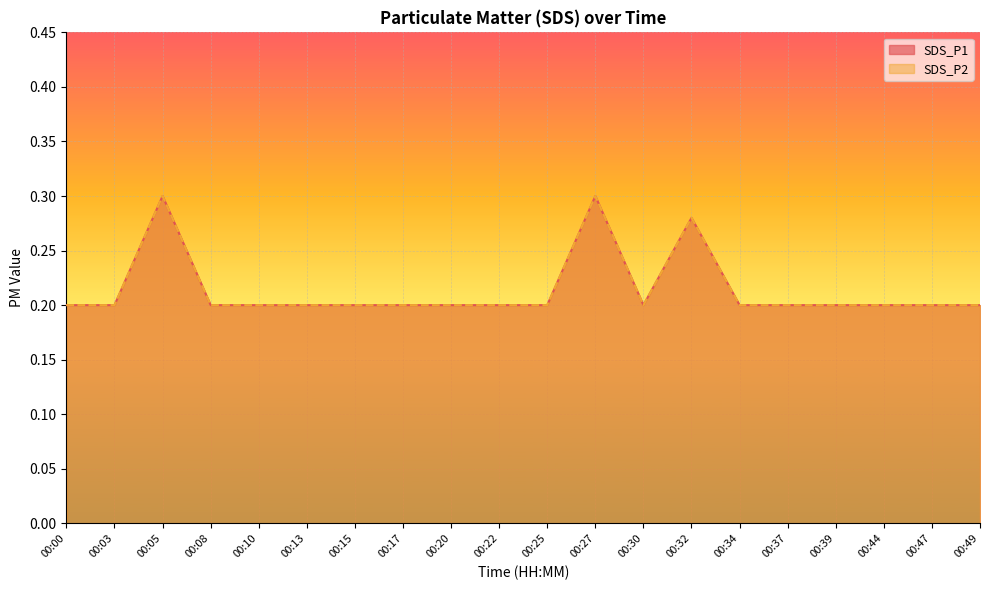

The SDS_P2 series shows 0.2 at 00:49. True or false?

True